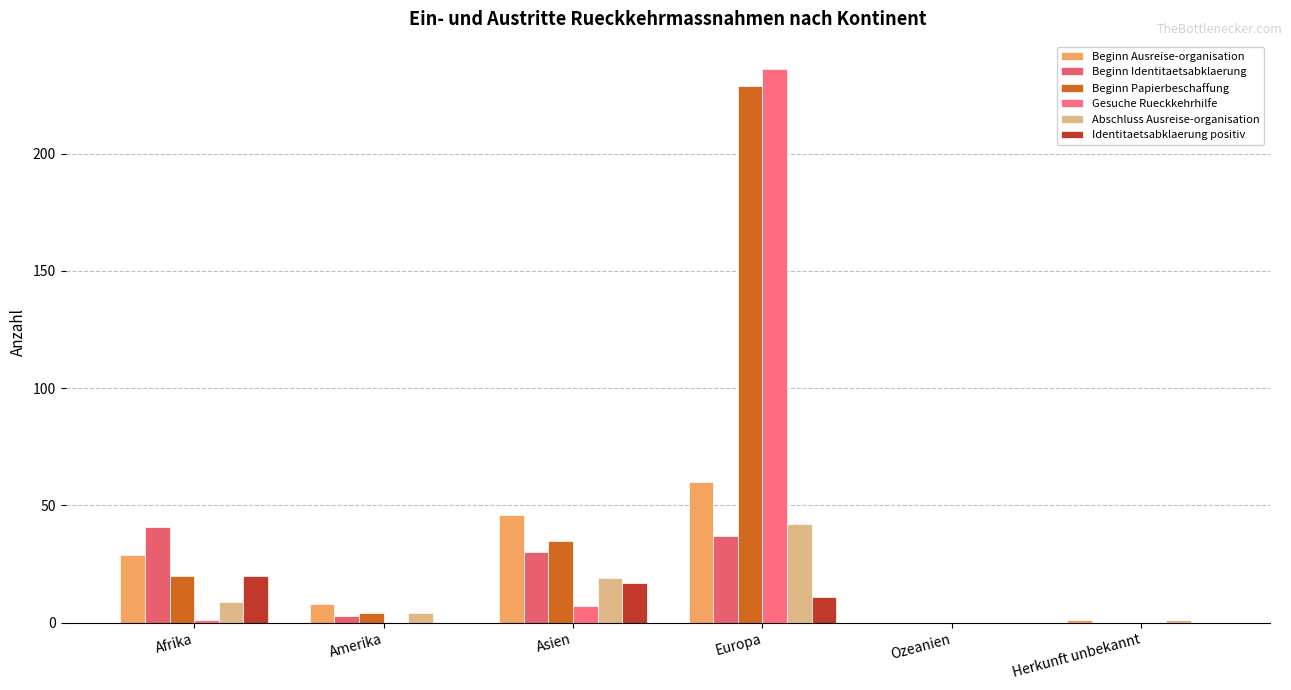

Which series has the widest spread of values?

Gesuche Rueckkehrhilfe